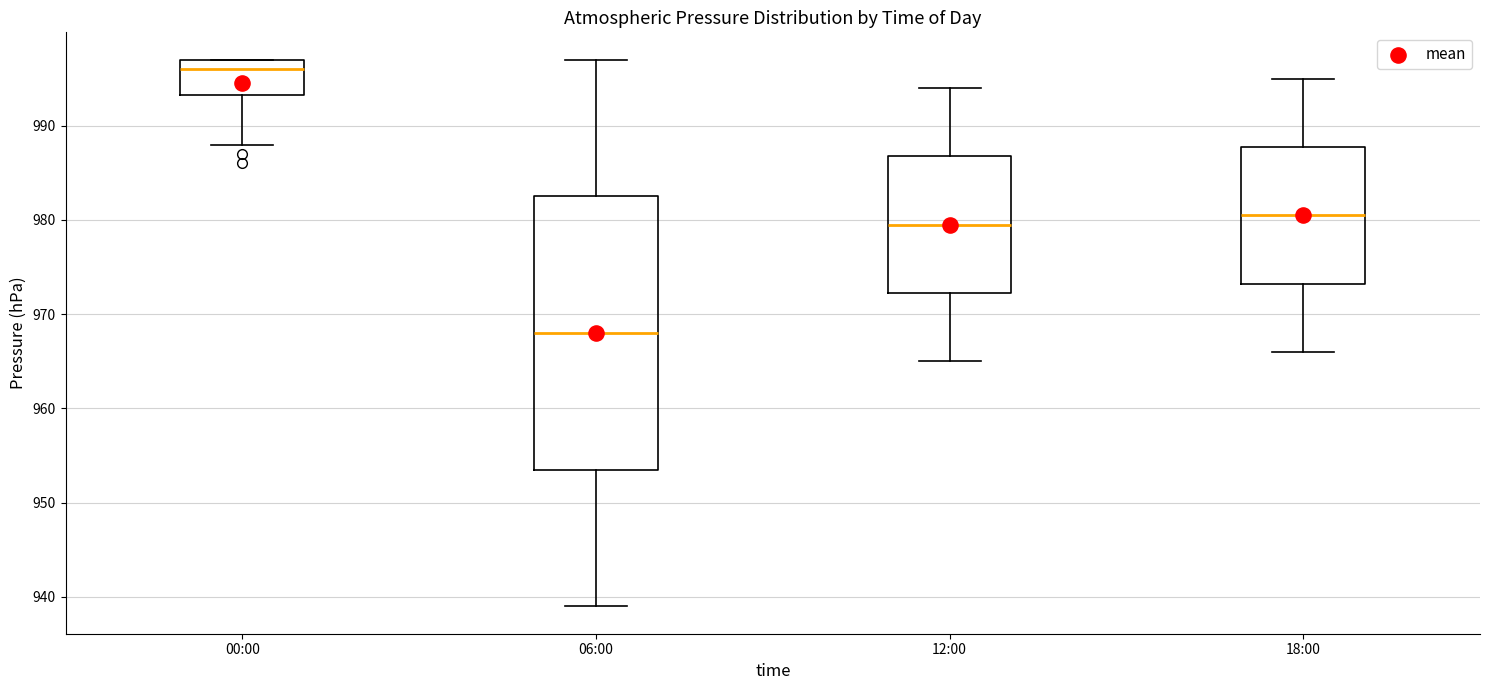

Reading left to right, transcribe this box plot: for each box, give where its median line is, the range the box spans, and where its two whiskers end, as read against the y-axis. The values are not printed on the chart, so give them approximately, as read against the axis.

00:00: median 996, box 993 to 997, whiskers 988 to 997
06:00: median 968, box 954 to 983, whiskers 939 to 997
12:00: median 980, box 972 to 987, whiskers 965 to 994
18:00: median 981, box 973 to 988, whiskers 966 to 995